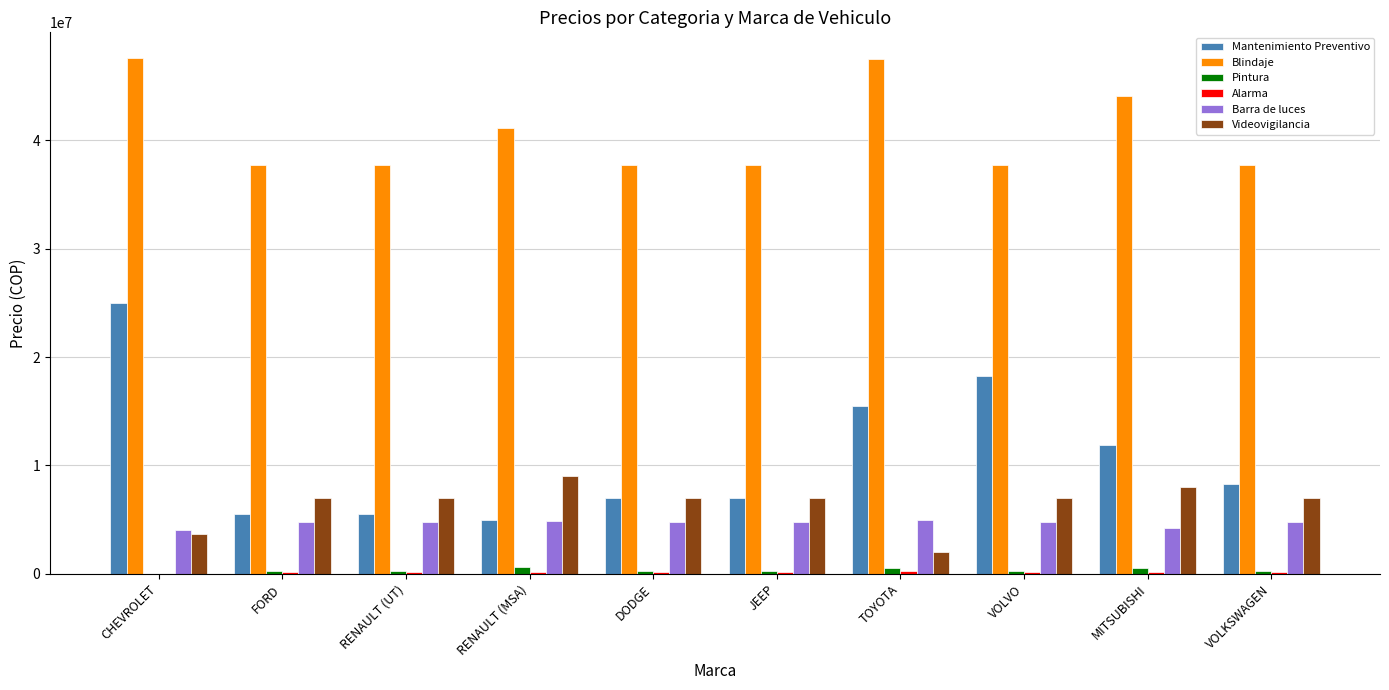

What is the maximum value shown in the chart?

47600000